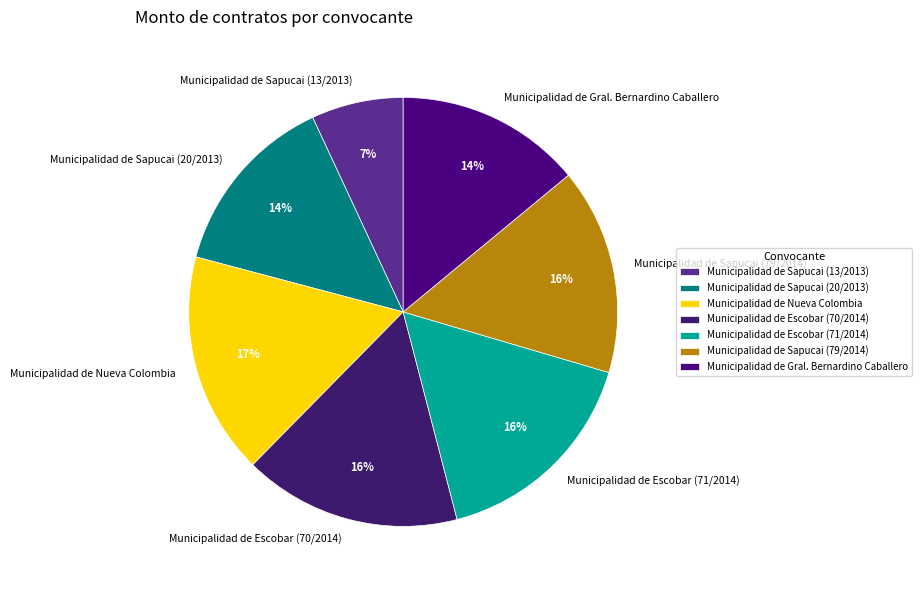

Which has a higher value, Municipalidad de Sapucai (13/2013) or Municipalidad de Nueva Colombia?

Municipalidad de Nueva Colombia